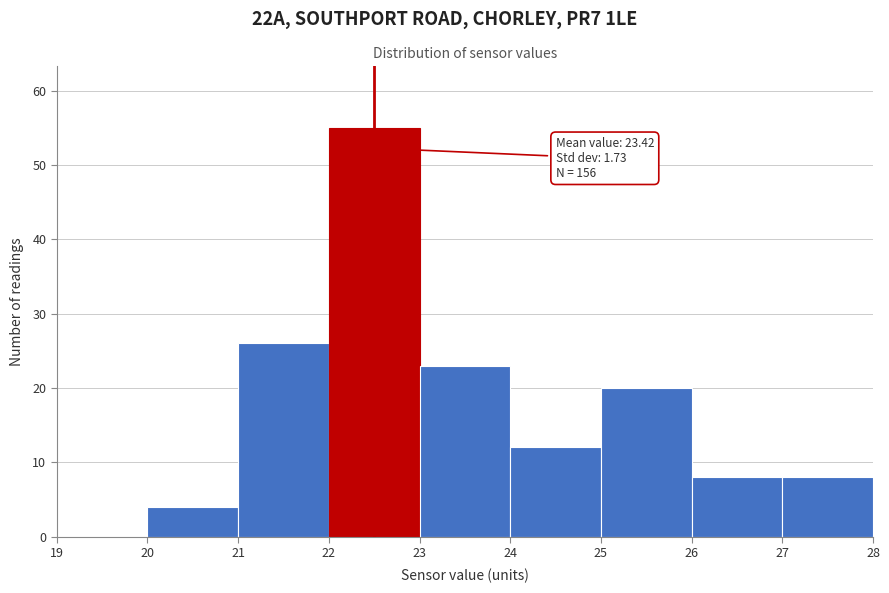

Over which range of the x-axis is the bar tallest?

22 to 23